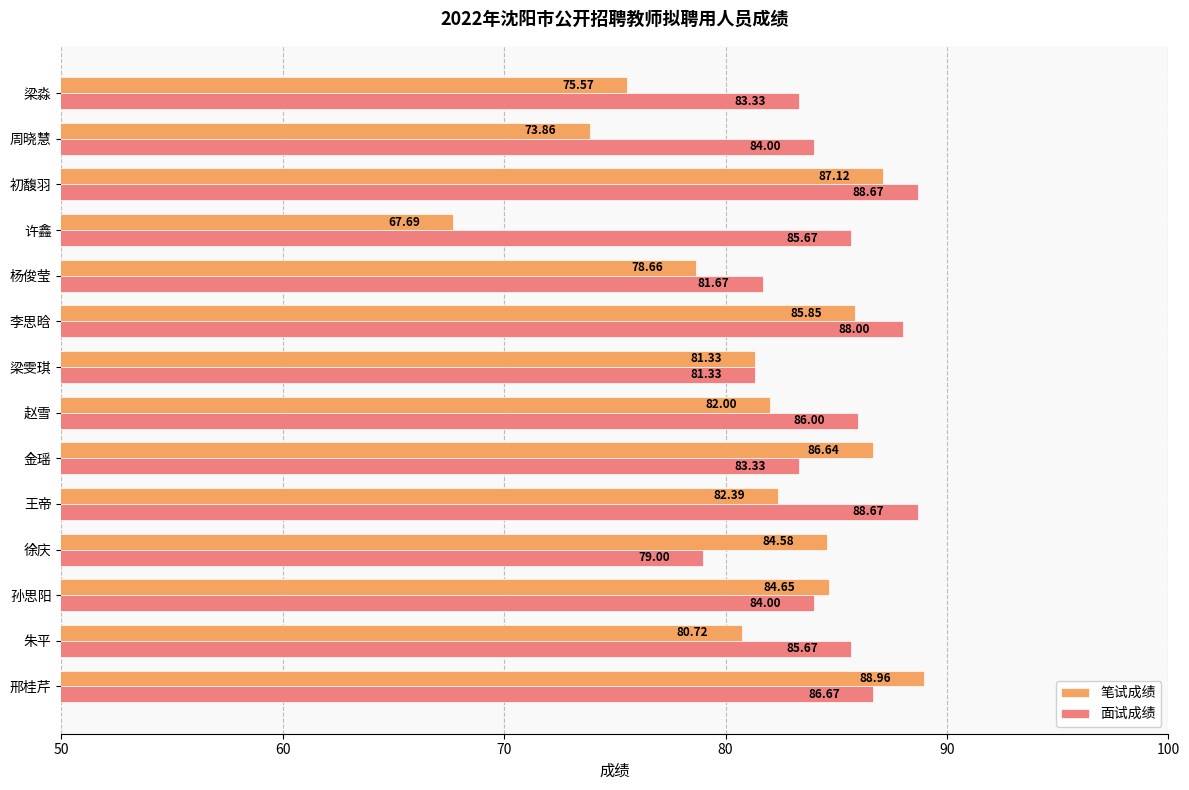

List the series in order of their peak value, highest first.

笔试成绩, 面试成绩